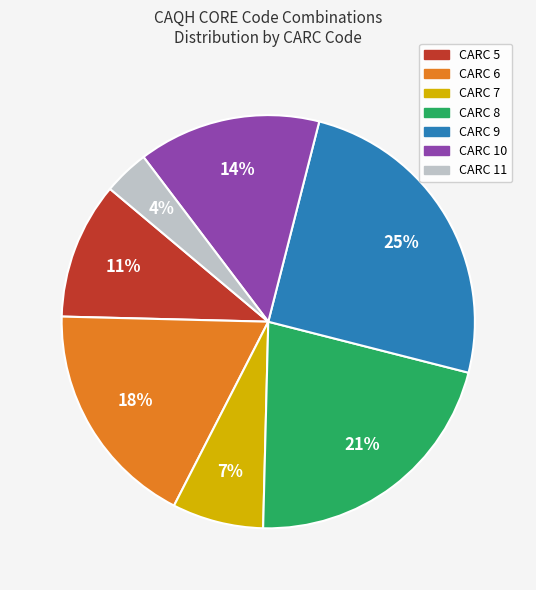

Combined, do CARC 10 and CARC 6 account for over 50%?

No